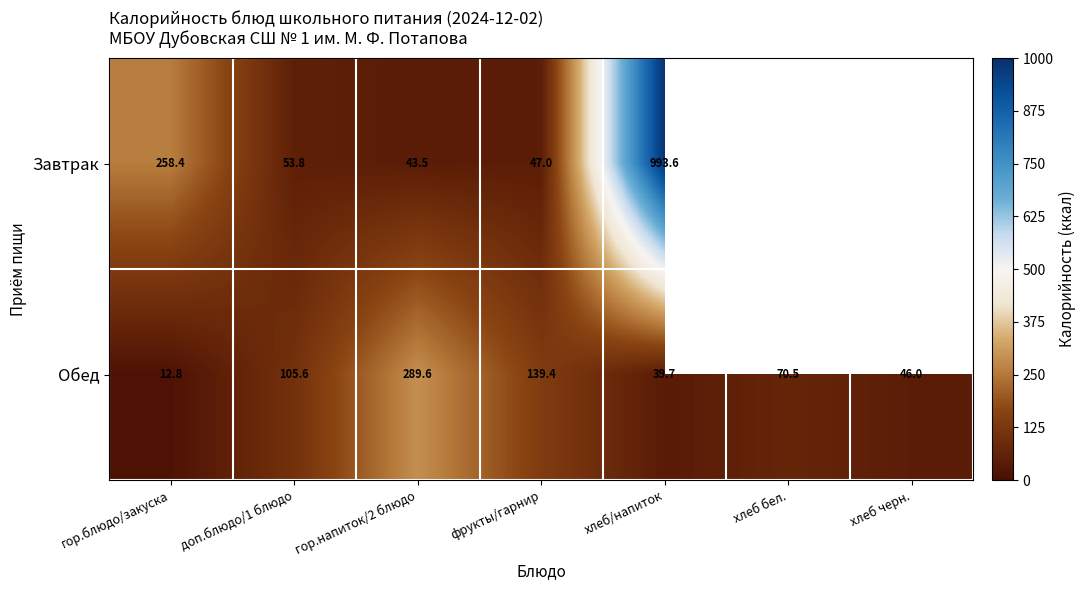

What is the difference between the maximum and second lowest values in the Обед series?

249.9